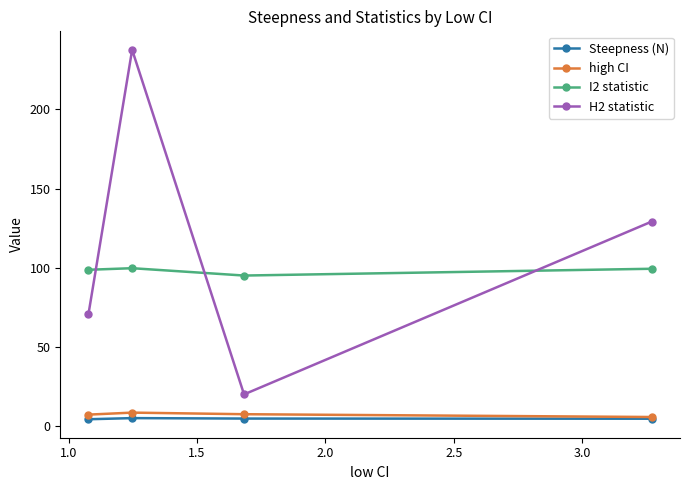

What is the sum of all H2 statistic values?

457.0